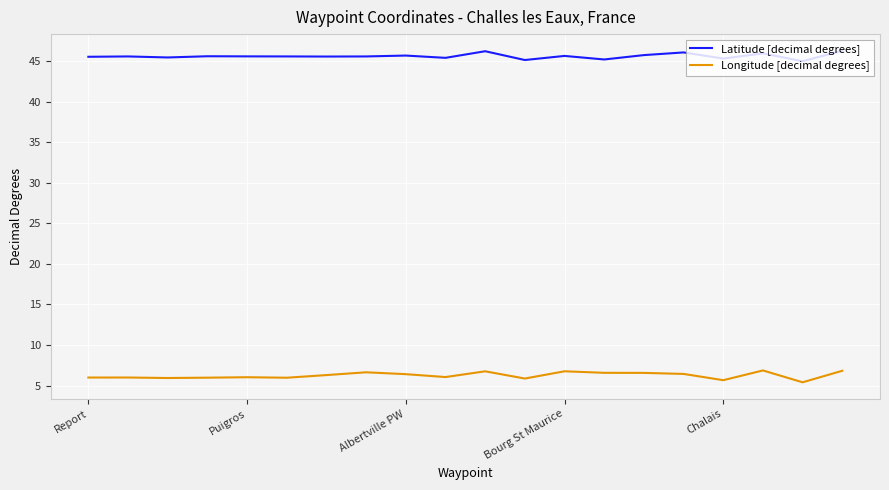

True or false: Latitude [decimal degrees] and Longitude [decimal degrees] cross at least once.

False